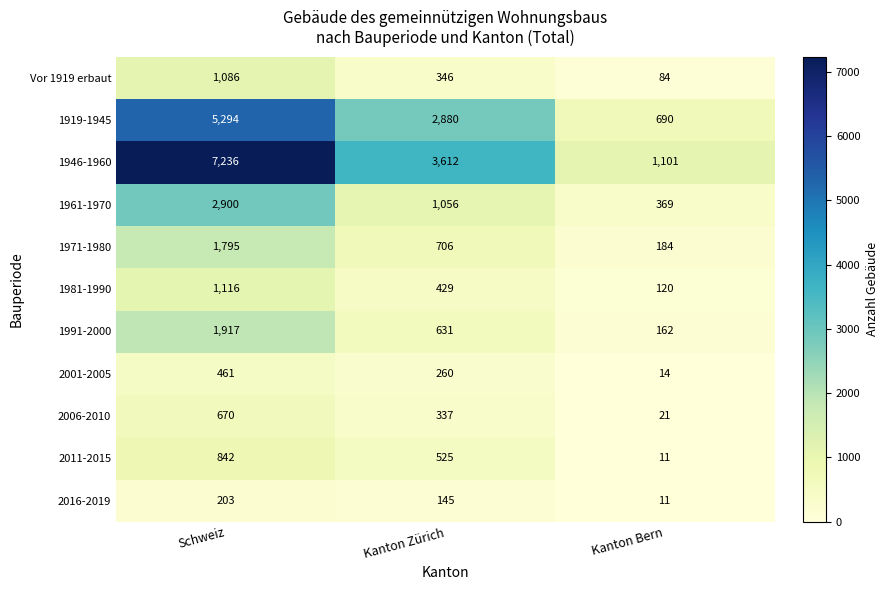

Is it true that 1981-1990 equals 48 at Kanton Bern?

False